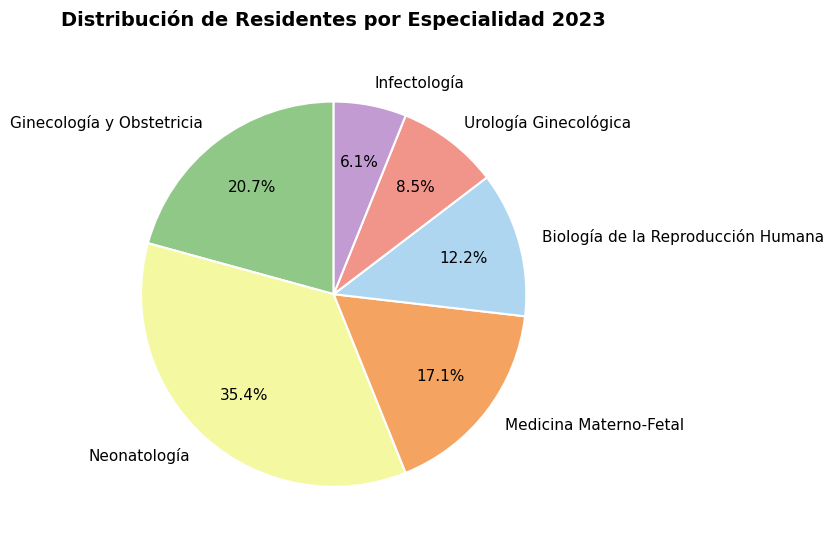

The Urología Ginecológica slice represents 14% of the pie. True or false?

False